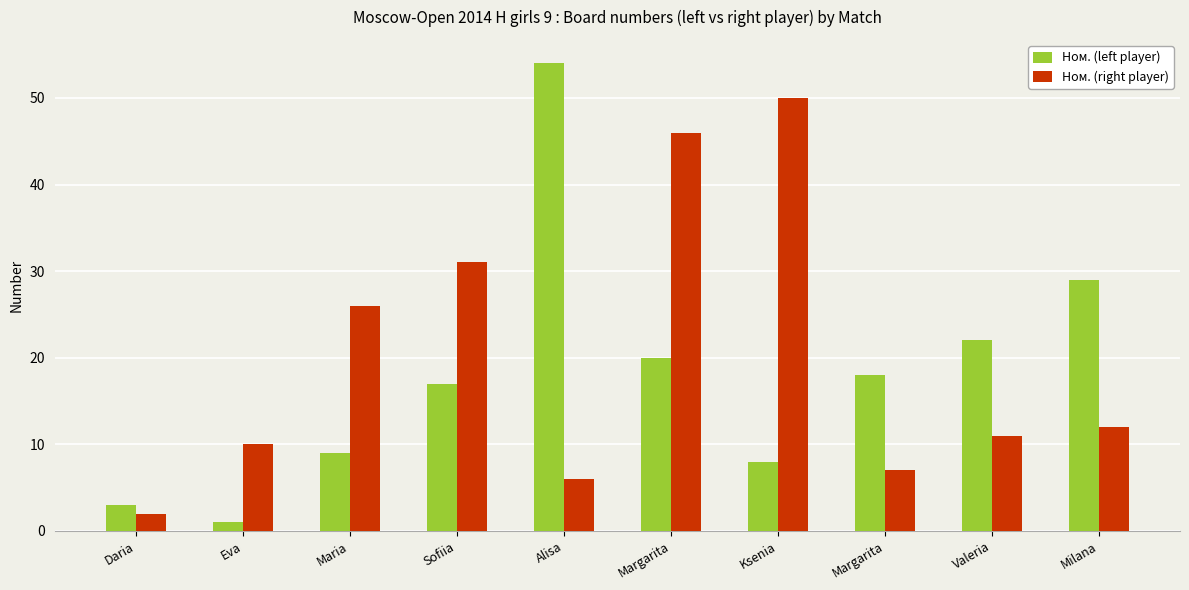

At Margarita, list the series in order from smallest to largest.

Ном. (left player), Ном. (right player)